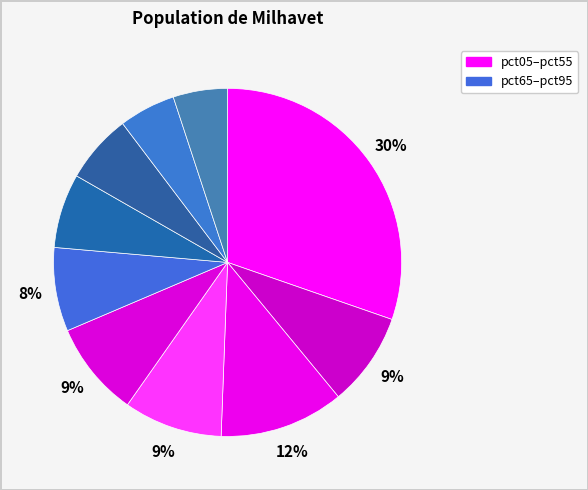

What is the smallest slice in the pie chart?

pct95